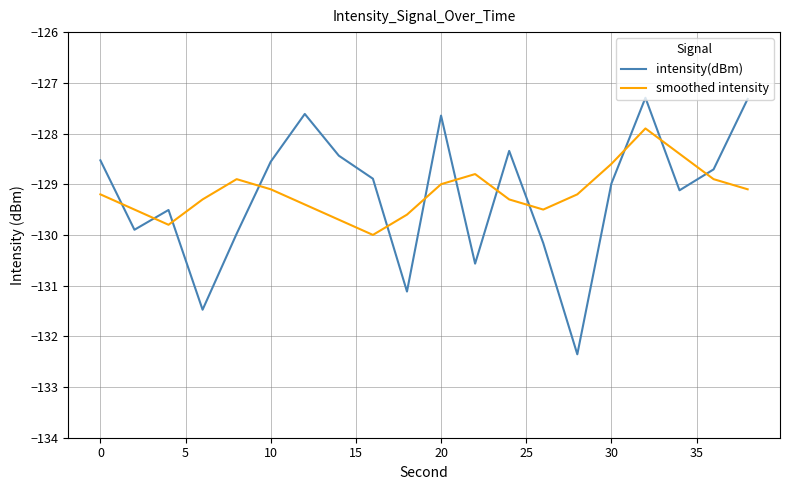

After their last crossing, which series has the higher values: intensity(dBm) or smoothed intensity?

intensity(dBm)